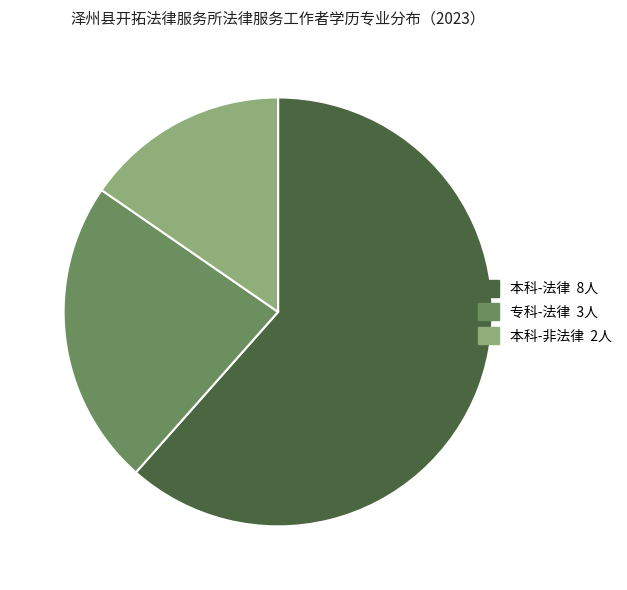

Does any single category account for the majority?

Yes